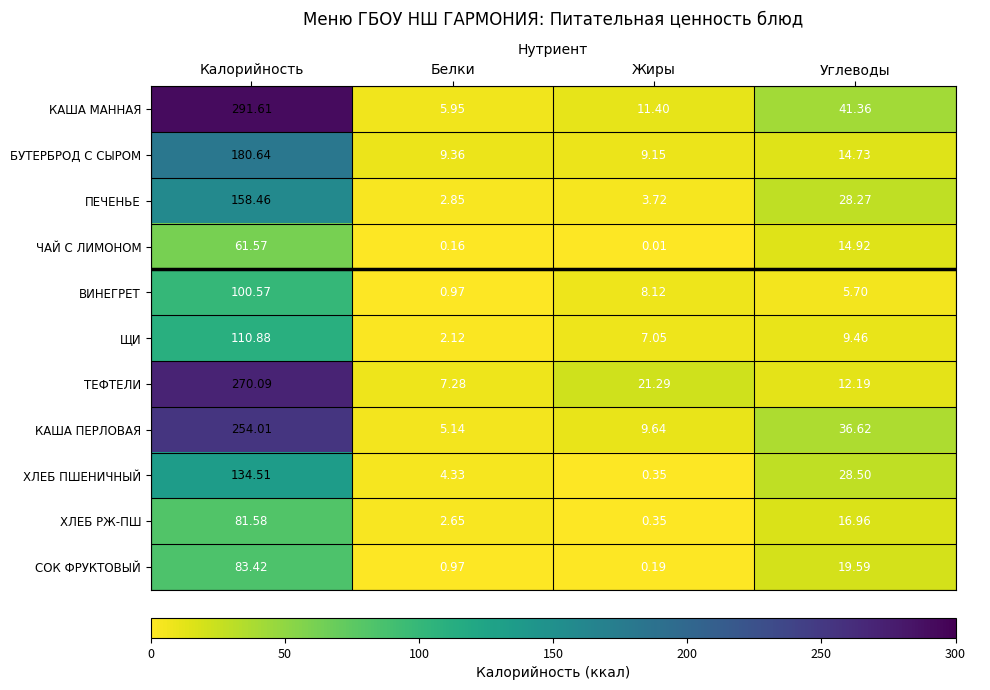

Between Калорийность and Белки, which series saw the biggest shift?

КАША МАННАЯ